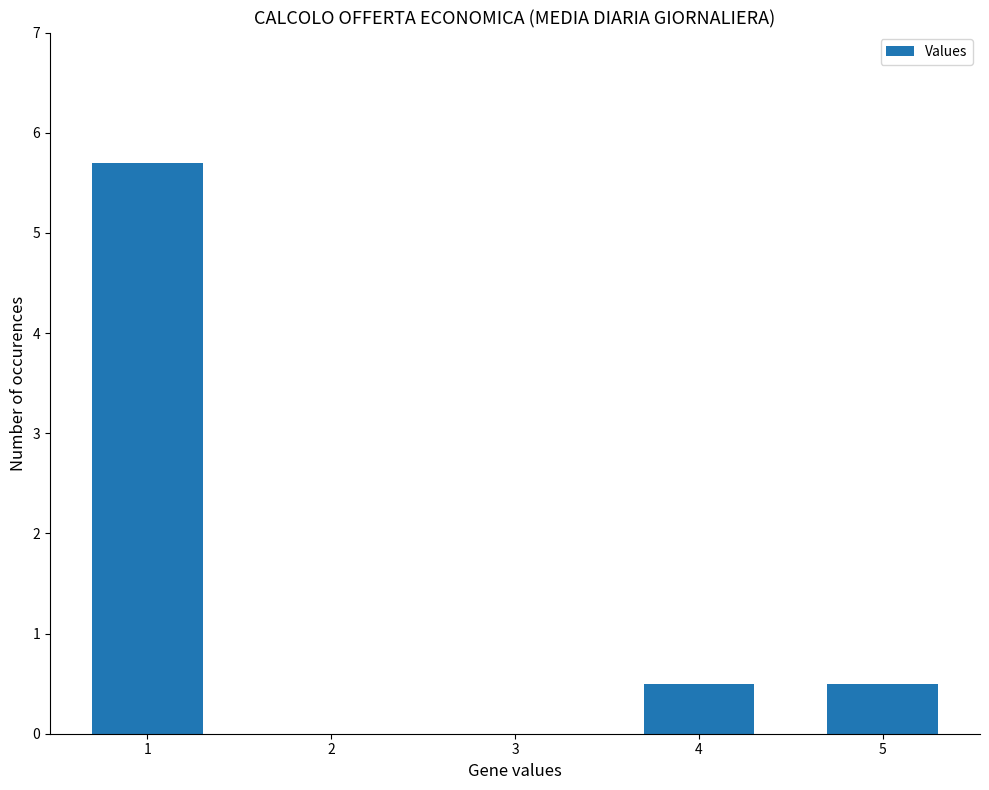

What is the difference between the values at 1 and 4?

5.2